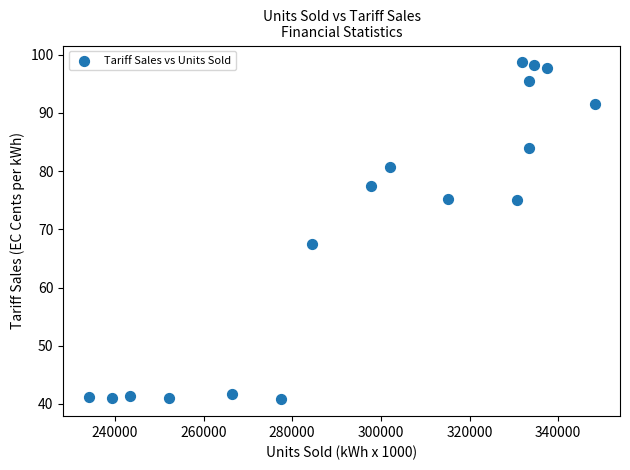

What is the range of X values (max minus min)?

114149.0